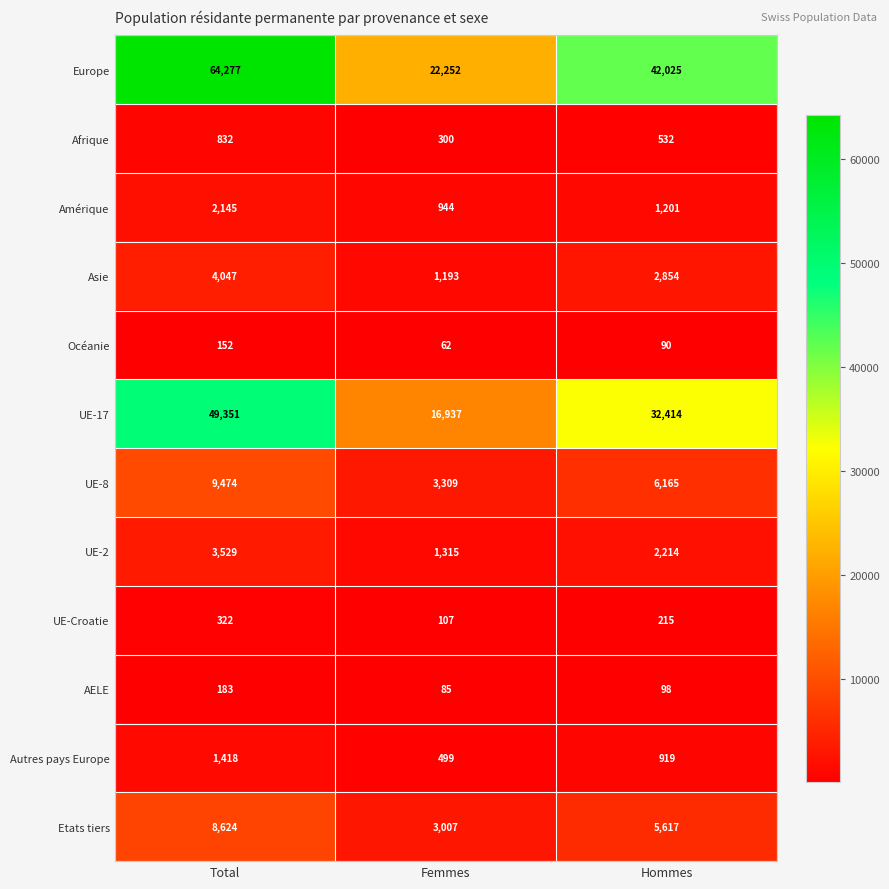

How many categories are shown in the chart?

3